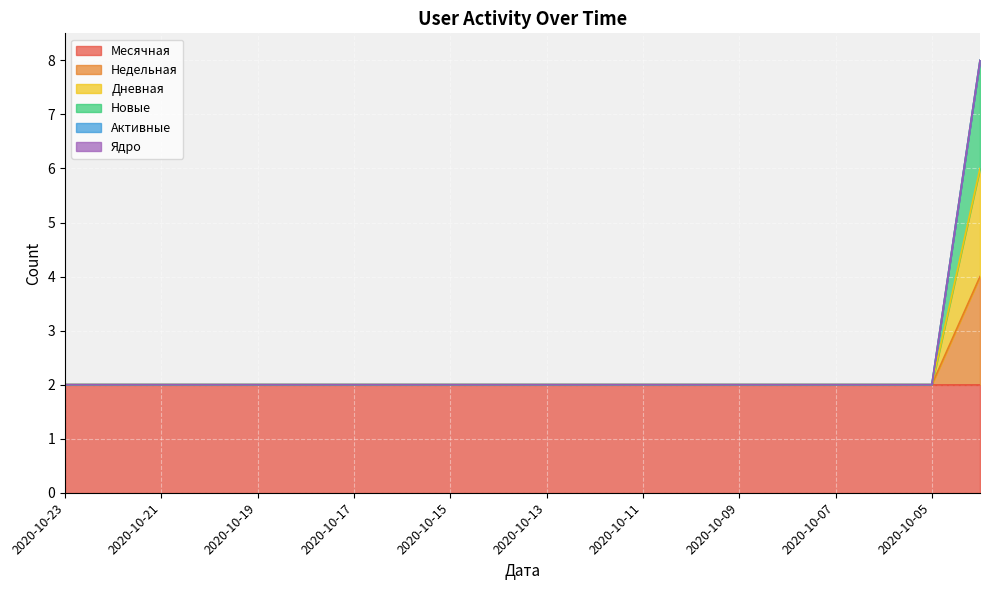

How many values in the Новые series exceed 2?

1